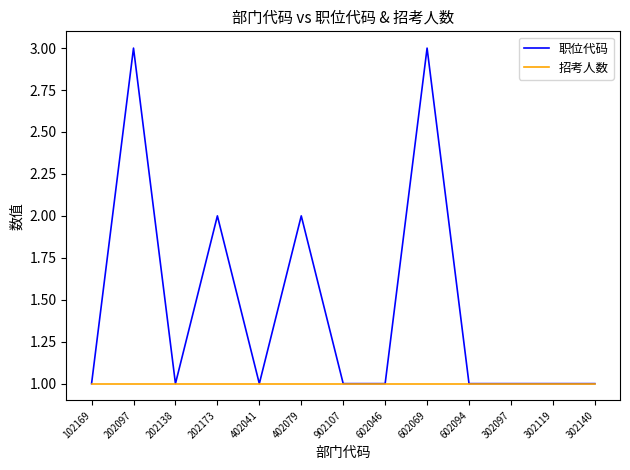

Reading right to left, what are all the values shown in this chart?

职位代码: 302140=1	302119=1	302097=1	602094=1	602069=3	602046=1	902107=1	402079=2	402041=1	202173=2	202138=1	202097=3	102169=1
招考人数: 302140=1	302119=1	302097=1	602094=1	602069=1	602046=1	902107=1	402079=1	402041=1	202173=1	202138=1	202097=1	102169=1